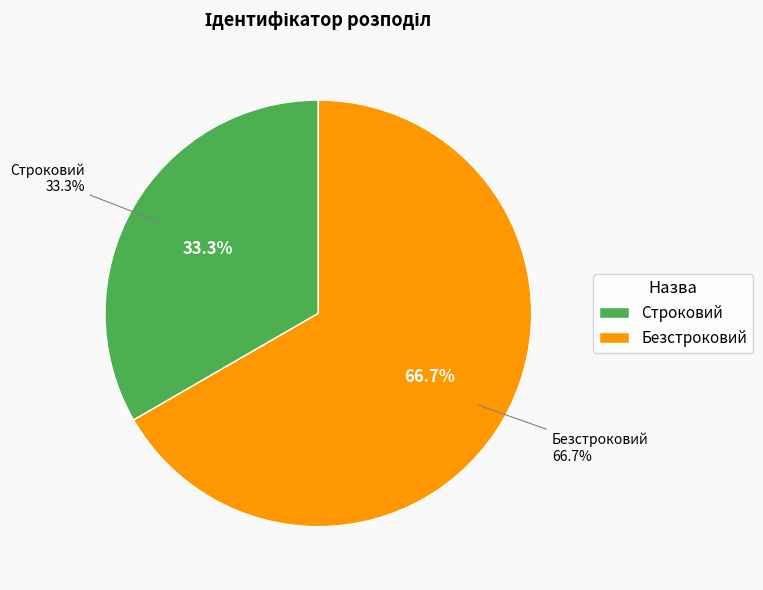

The Безстроковий slice represents 67% of the pie. True or false?

True